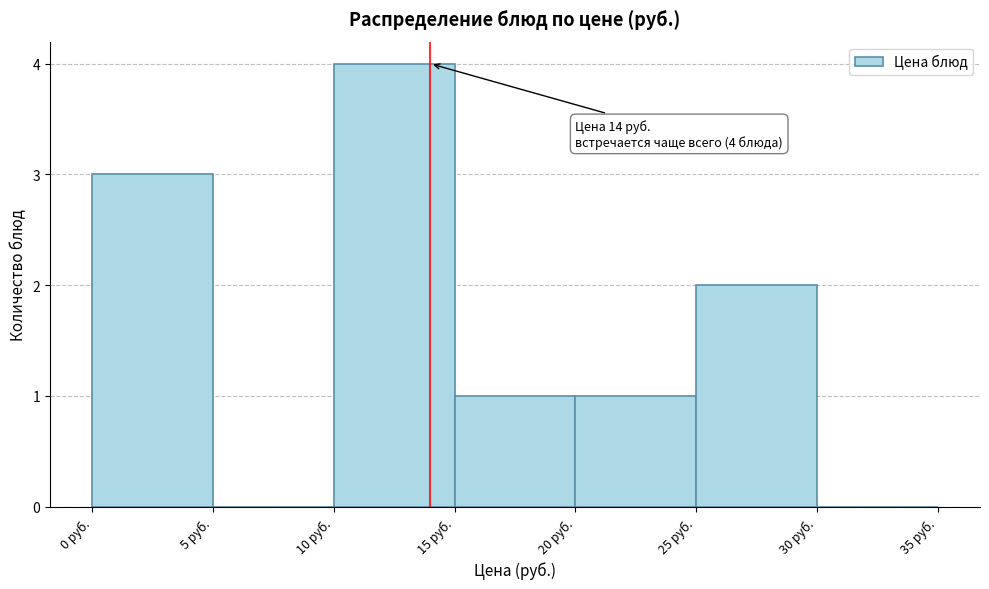

Which range on the x-axis has the tallest bar?

10 to 15